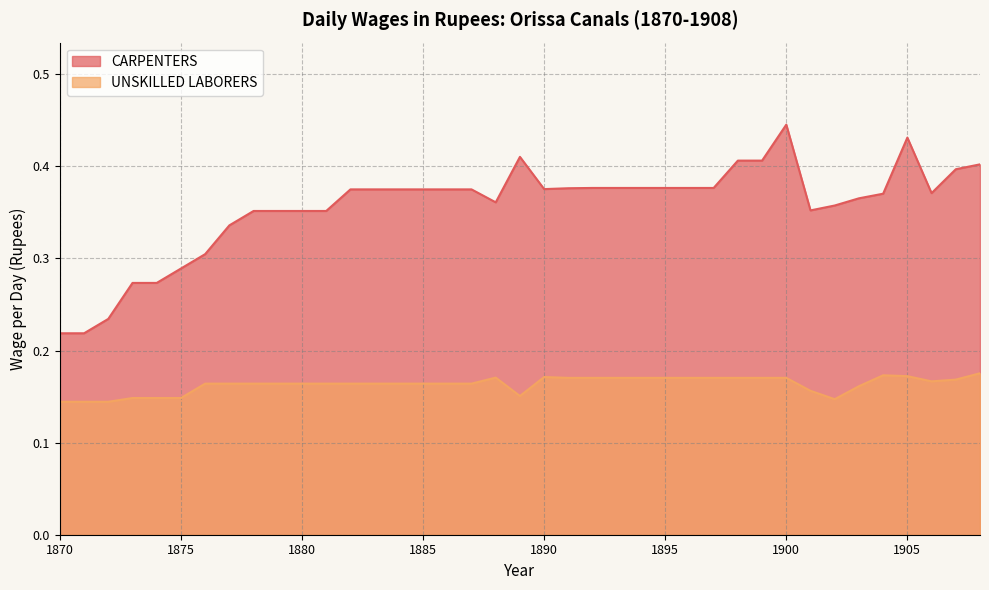

The value of CARPENTERS at 1902 is 0.6. True or false?

False